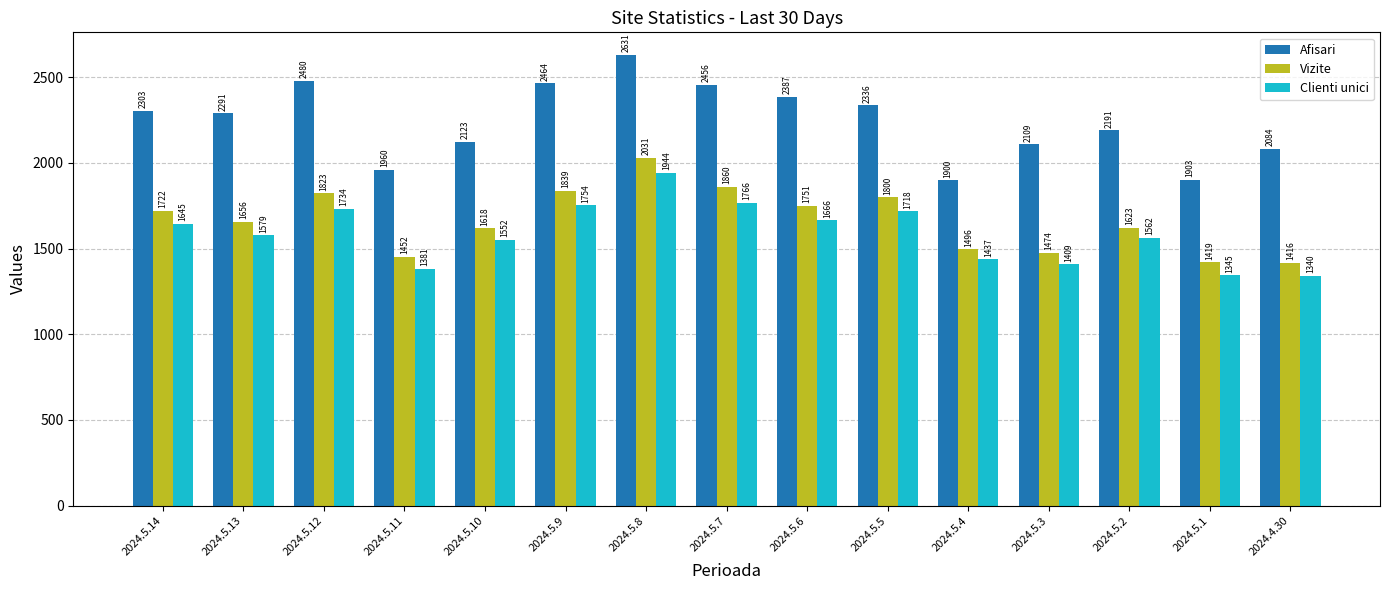

Which series changed the most between 2024.5.13 and 2024.5.12?

Afisari